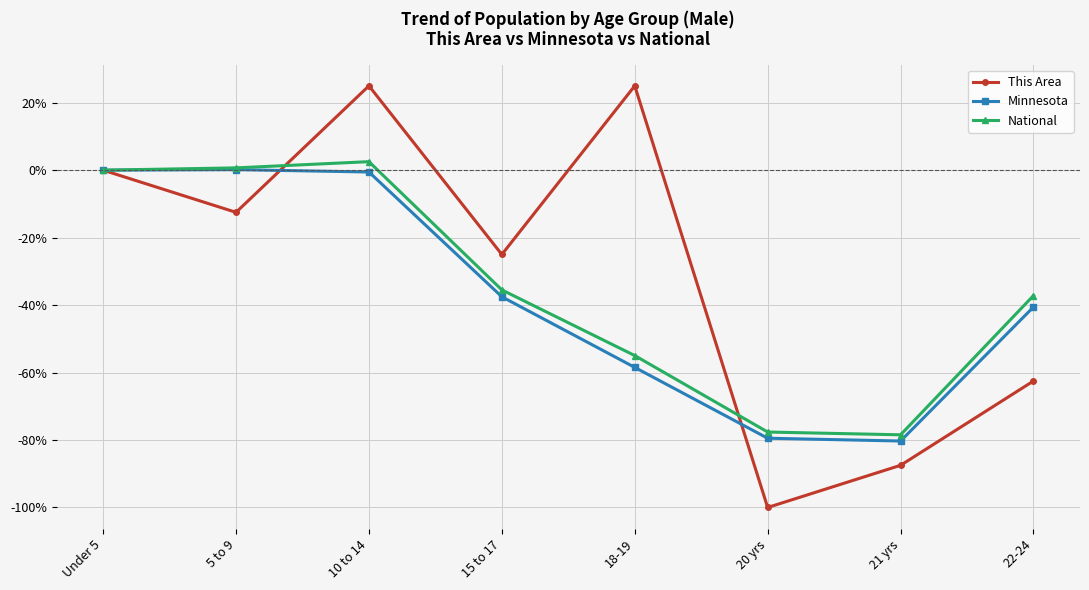

At which category does the chart reach its minimum across all series?

20 yrs